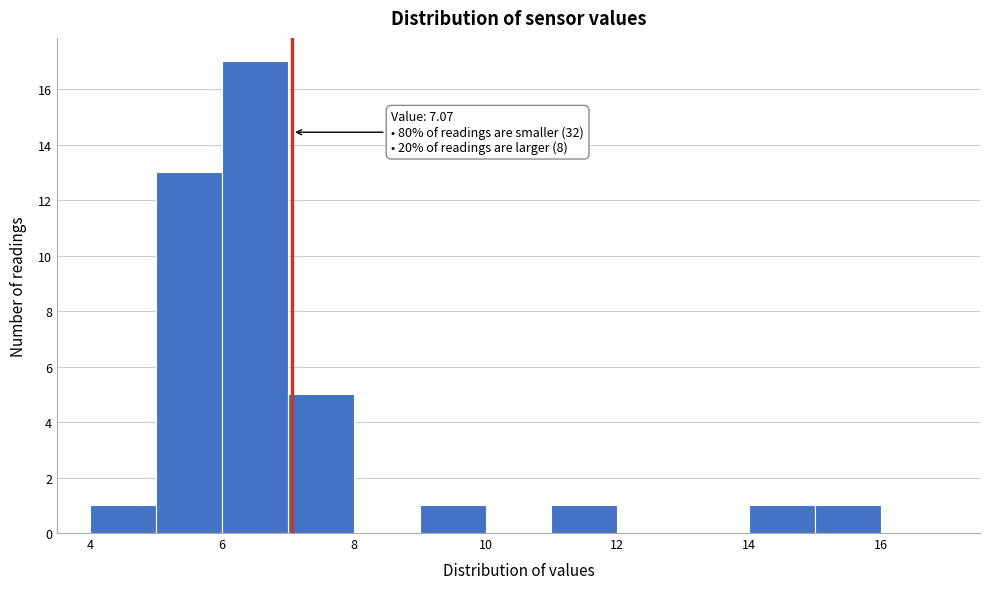

Which range on the x-axis has the tallest bar?

6 to 7